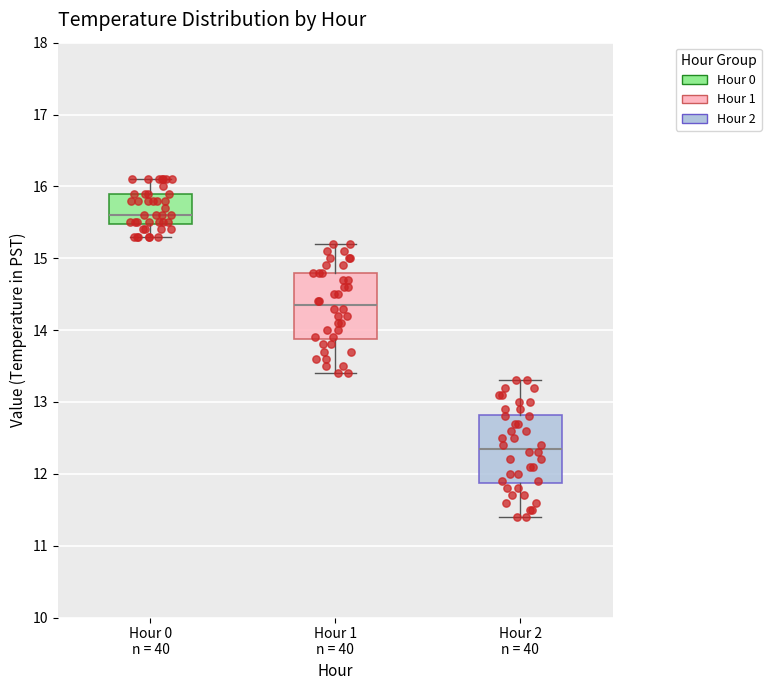

Reading left to right, read every box against the y-axis: the position of its median line, the range the box covers, and the ends of its whiskers. The values are not printed on the chart, so give them approximately, as read against the axis.

Hour 0 n = 40: median 15.6, box 15.5 to 15.9, whiskers 15.3 to 16.1
Hour 1 n = 40: median 14.4, box 13.9 to 14.8, whiskers 13.4 to 15.2
Hour 2 n = 40: median 12.4, box 11.9 to 12.8, whiskers 11.4 to 13.3